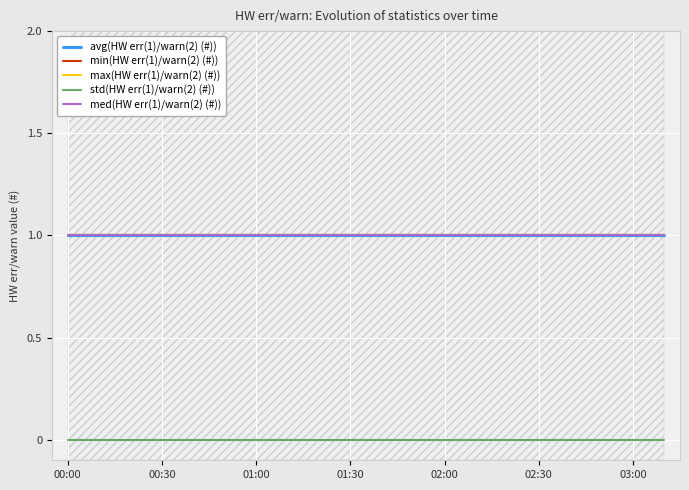

True or false: min(HW err(1)/warn(2) (#)) and avg(HW err(1)/warn(2) (#)) cross at least once.

False